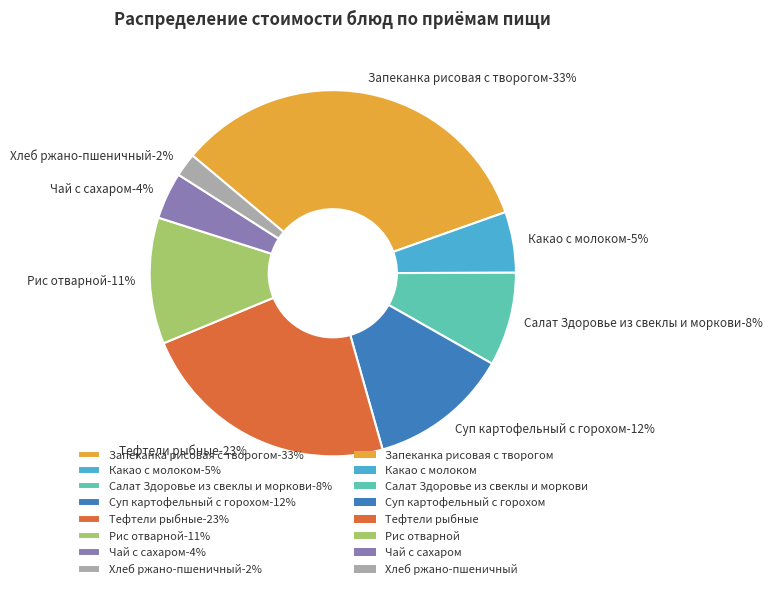

To the nearest percent, what percentage of the pie is Чай с сахаром?

4%